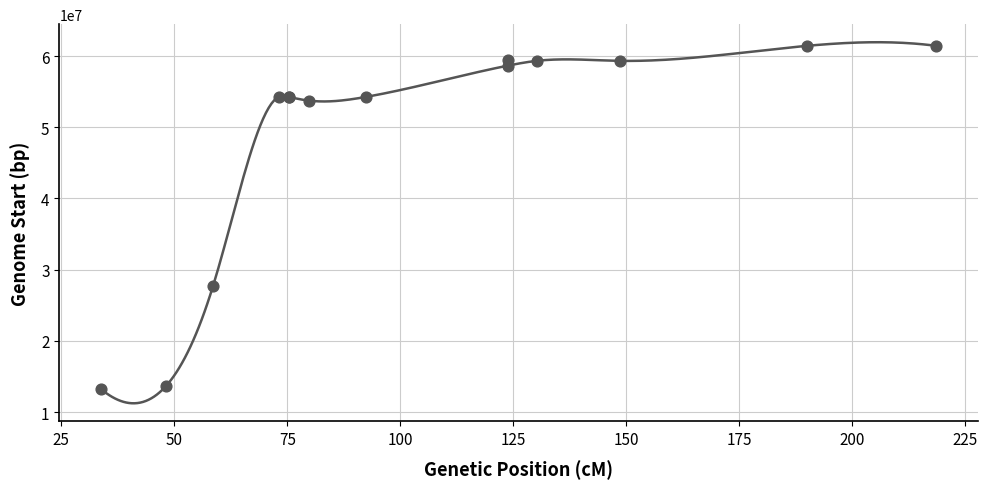

What Y value in the scatter plot is closest to 37331641?

27772149